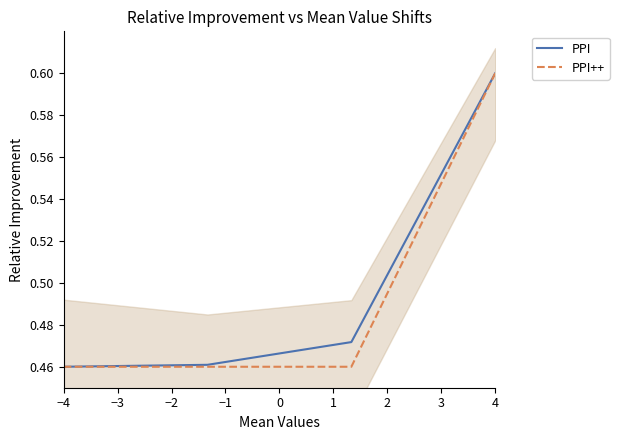

Reading left to right, transcribe all the data shown in this chart.

PPI: 0.5	0.5	0.5	0.6
PPI++: 0.5	0.5	0.5	0.6